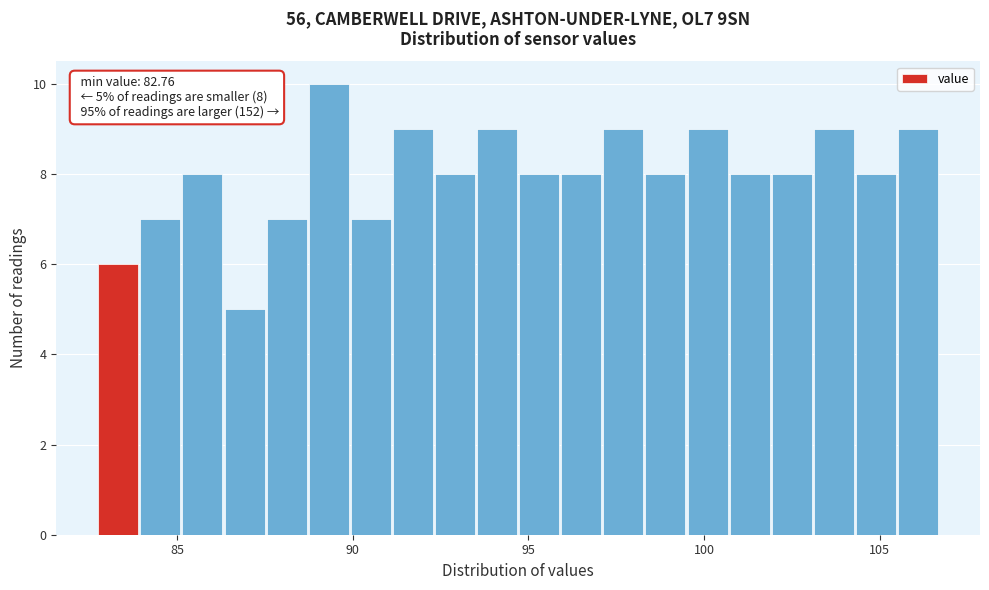

Read against the x-axis, roughly where is the centre of the tallest bar?

89.5